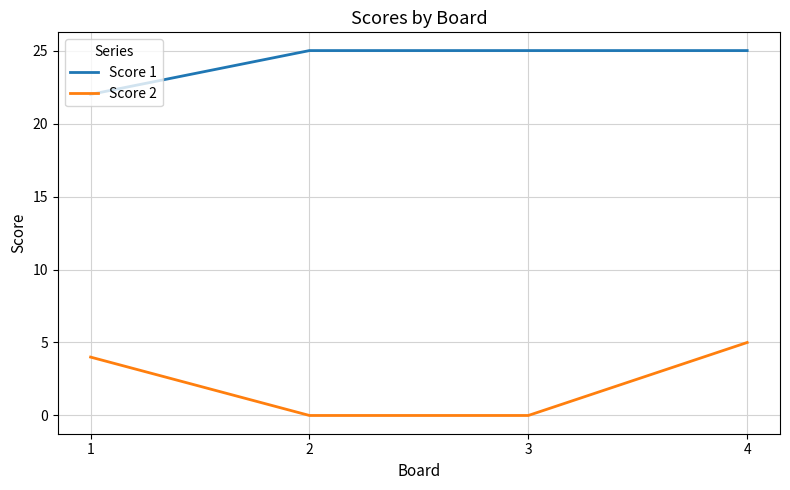

Reading left to right, extract all data points from this chart.

Score 1: 1=22	2=25	3=25	4=25
Score 2: 1=4	2=0	3=0	4=5